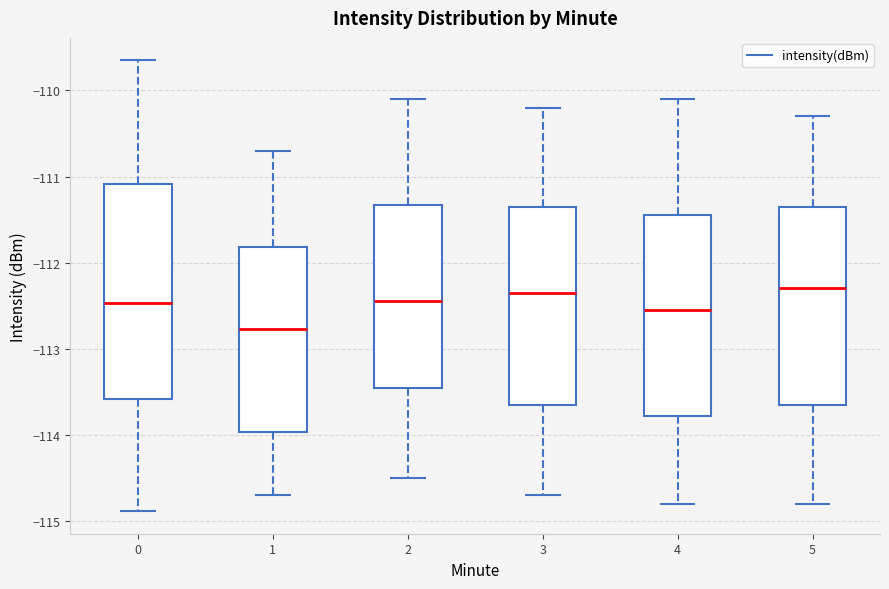

Comparing the boxes themselves (not the whiskers), which one is the tallest?

0